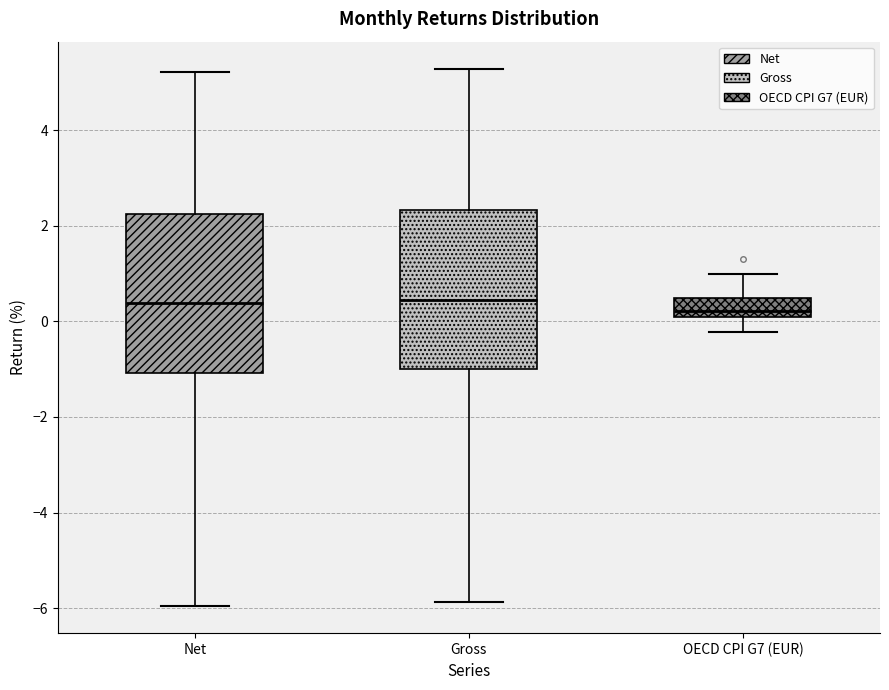

Reading left to right, read every box against the y-axis: the position of its median line, the range the box covers, and the ends of its whiskers. The values are not printed on the chart, so give them approximately, as read against the axis.

Net: median 0.4, box -1.0 to 2.2, whiskers -6.0 to 5.2
Gross: median 0.4, box -1.0 to 2.4, whiskers -5.8 to 5.2
OECD CPI G7 (EUR): median 0.2 (just above the box's lower edge), box 0.2 to 0.6, whiskers -0.2 to 1.0